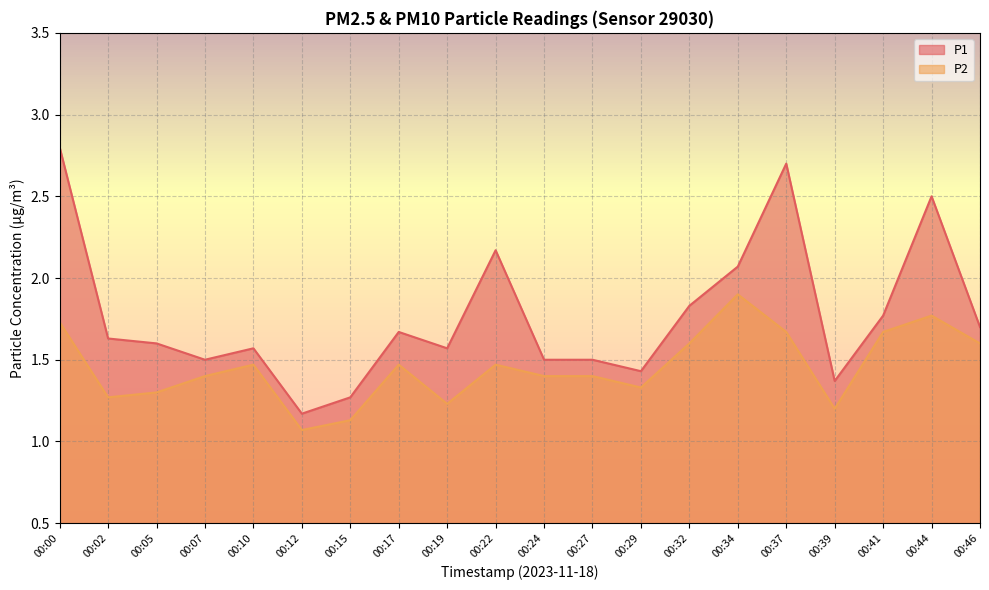

Read the P1 value at 00:22.

2.2